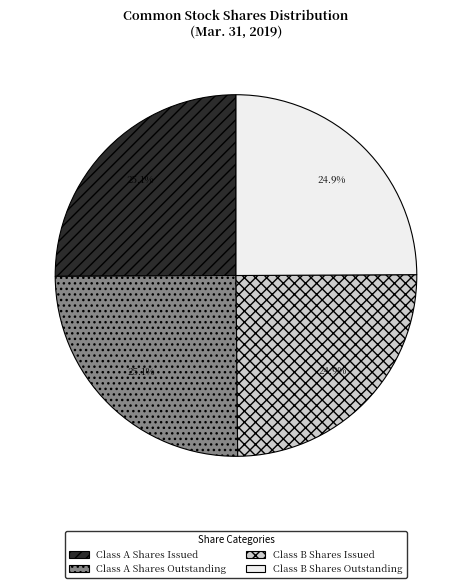

What is the ratio of the value at Class A Shares Issued to the value at Class B Shares Issued?

1.0